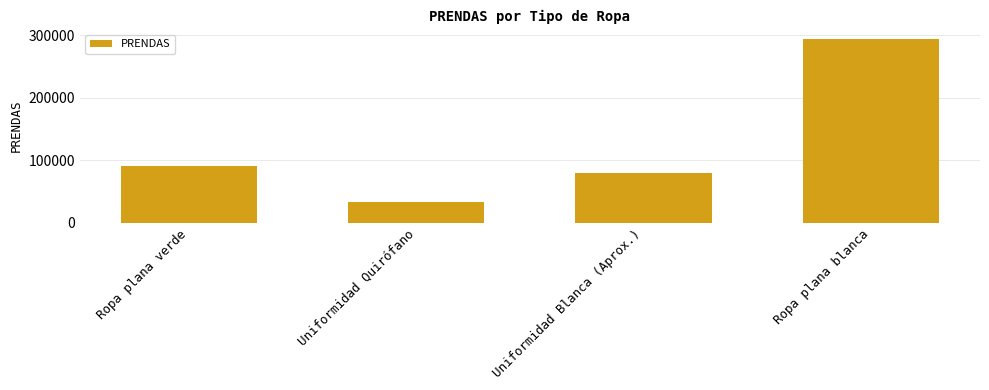

What is the value of the 4th bar from the left?

294256